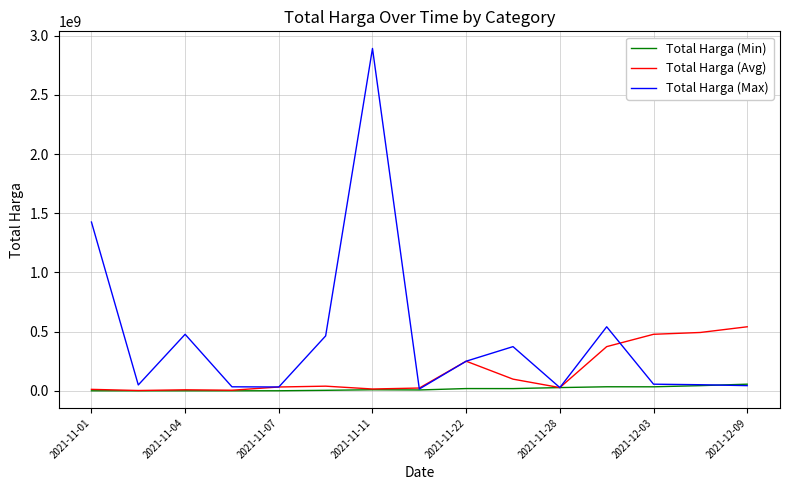

Which series ends up on top after the final intersection of Total Harga (Max) and Total Harga (Min)?

Total Harga (Min)